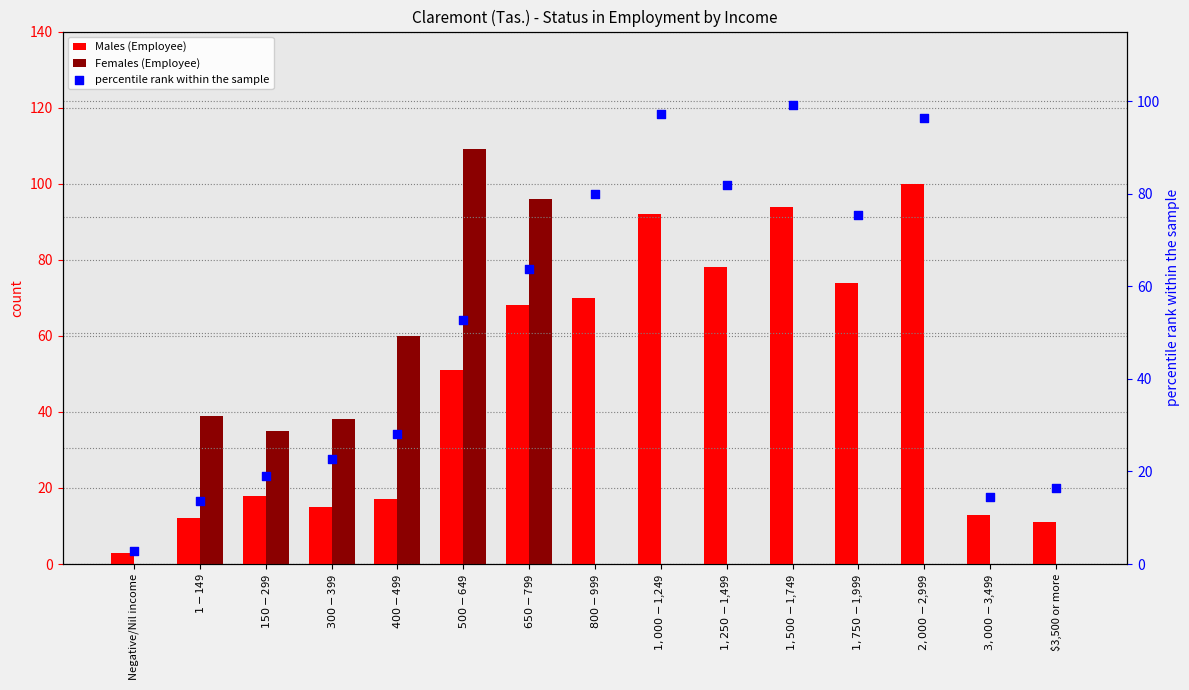

Which series has the widest spread of Y values?

Females (Employee)